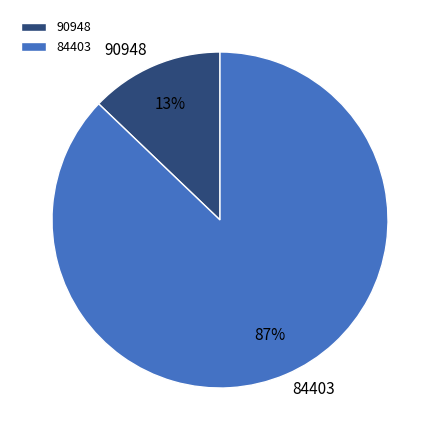

What percentage is the 90948 slice, to the nearest percent?

13%